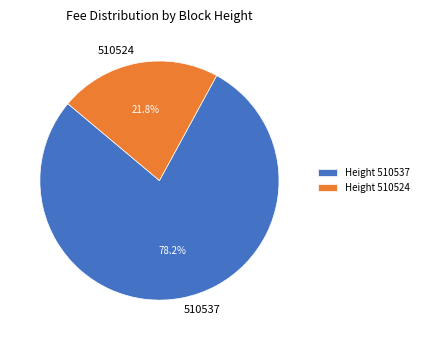

How many segments does this pie chart have?

2